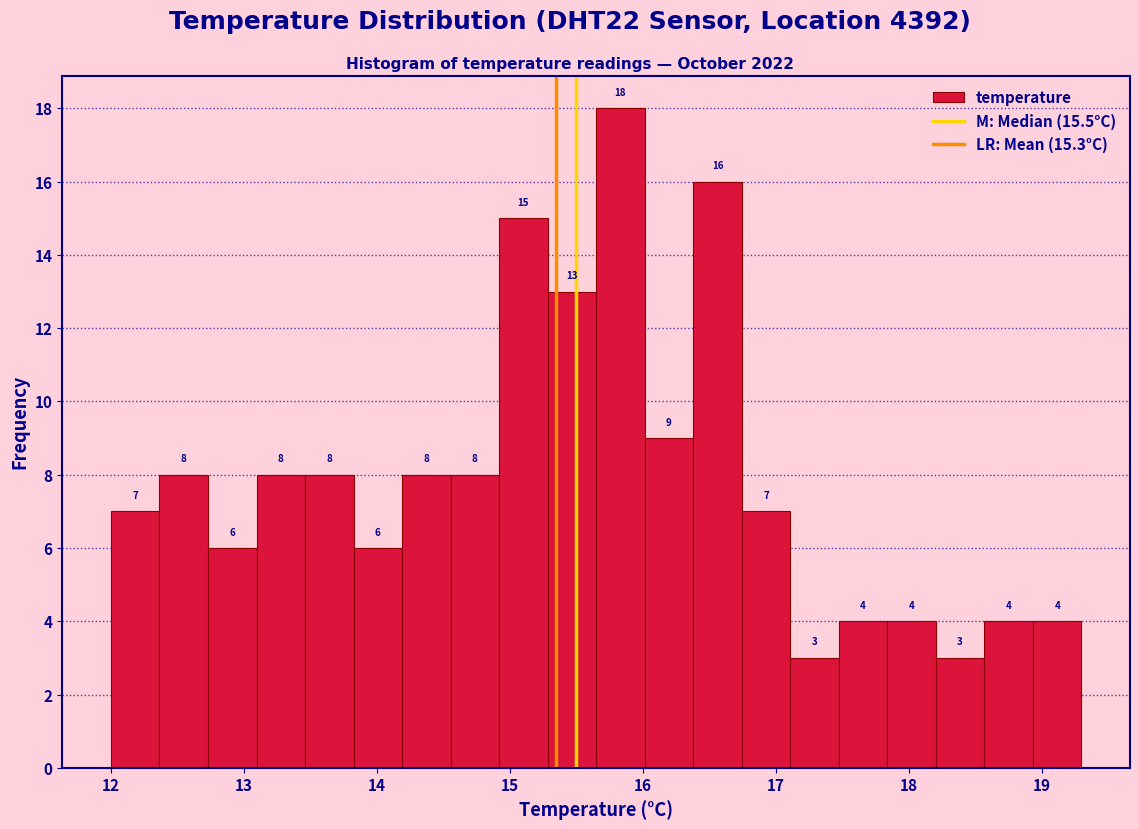

Around what value on the x-axis is the tallest bar? Give the approximate position of its centre, as read against the axis.

15.8